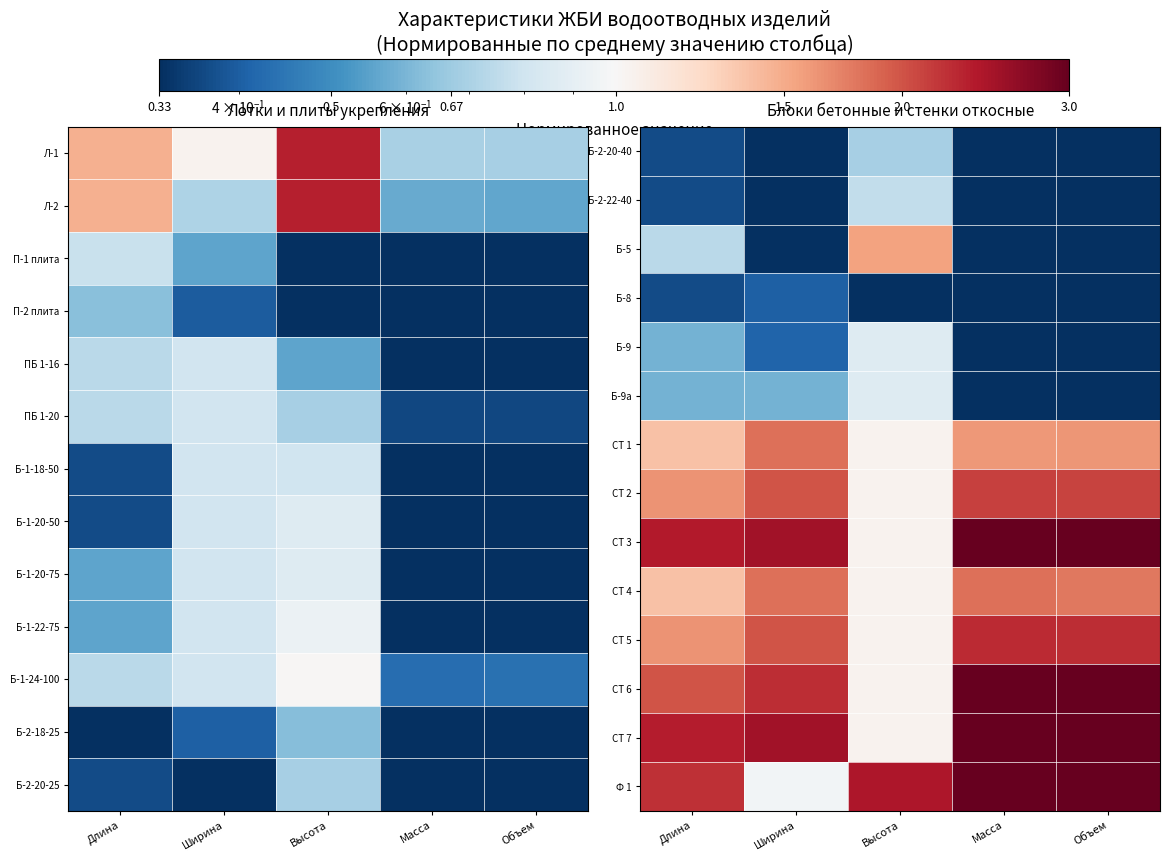

At Длина, list the series in order from largest to smallest.

СТ 3, СТ 7, Ф 1, СТ 6, СТ 2, СТ 5, СТ 1, СТ 4, Б-5, Б-9, Б-9а, Б-2-20-40, Б-2-22-40, Б-8